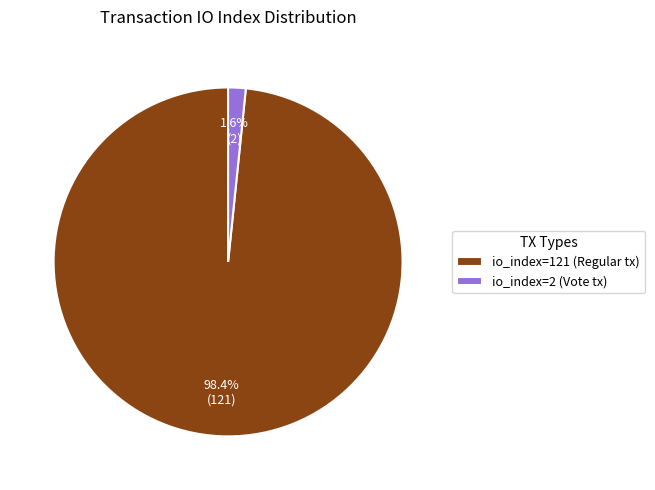

To the nearest percent, what is the average slice percentage?

50%